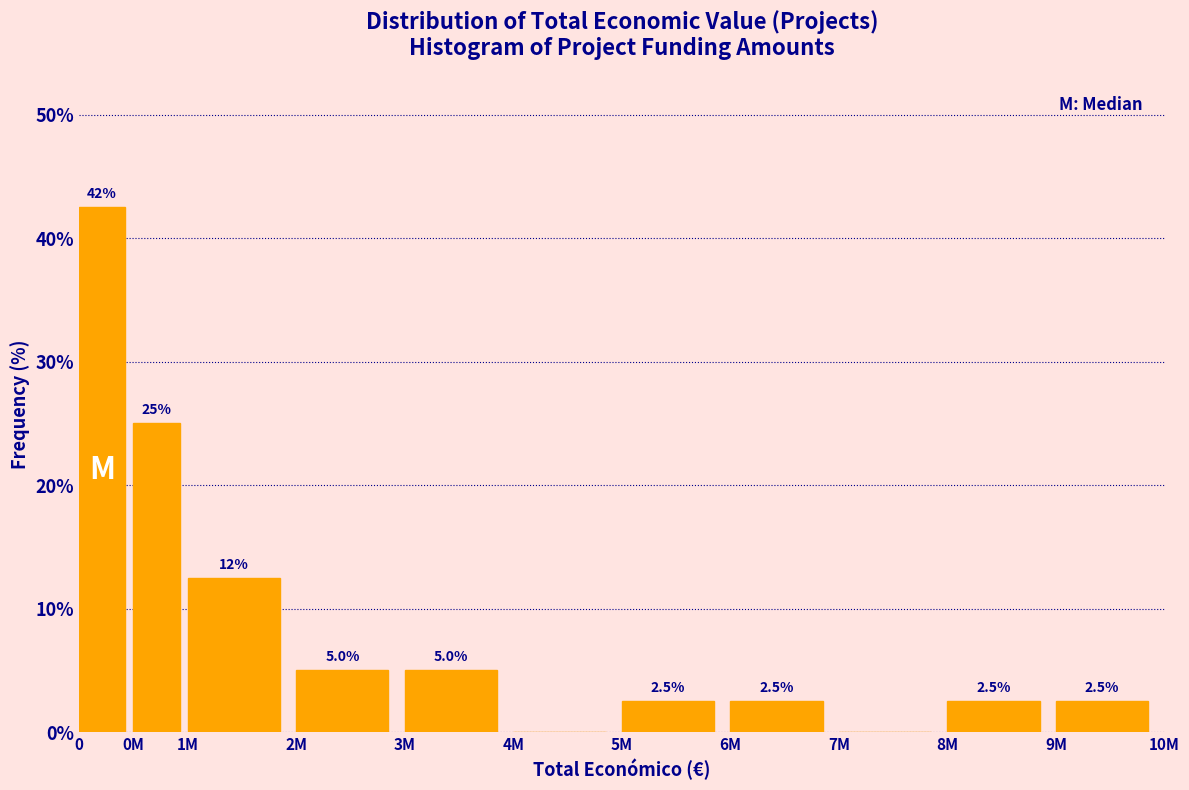

Reading left to right, transcribe all the data shown in this chart.

0=42.5	0M=25.0	1M=12.5	2M=5.0	3M=5.0	4M=0.0	5M=2.5	6M=2.5	7M=0.0	8M=2.5	9M=2.5